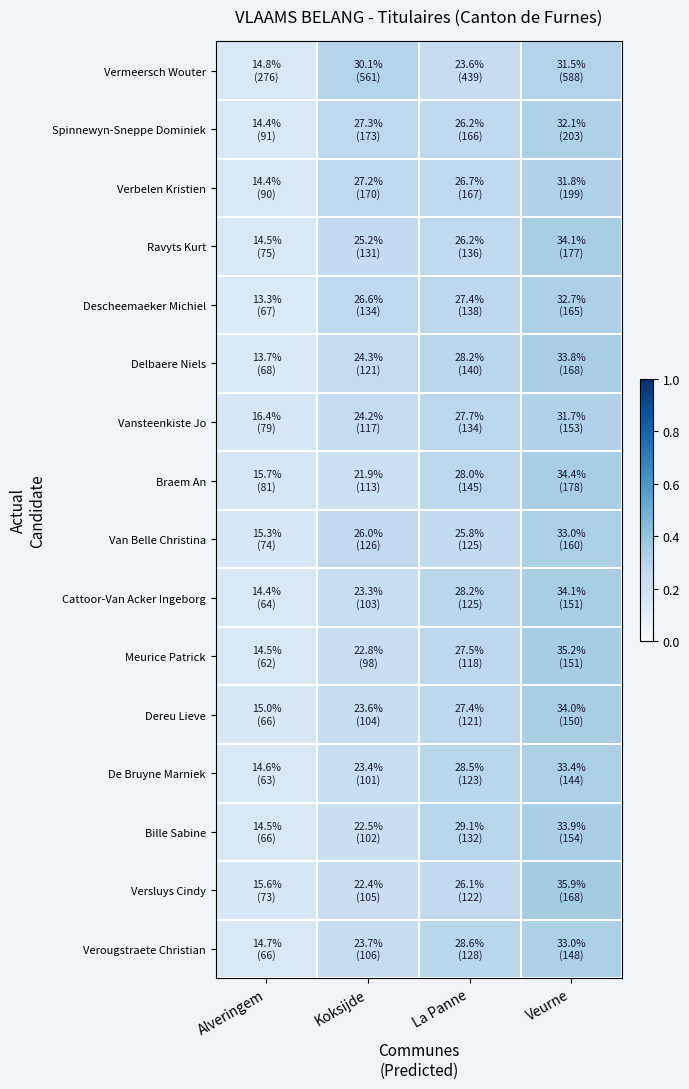

What is the greatest value displayed?

0.4